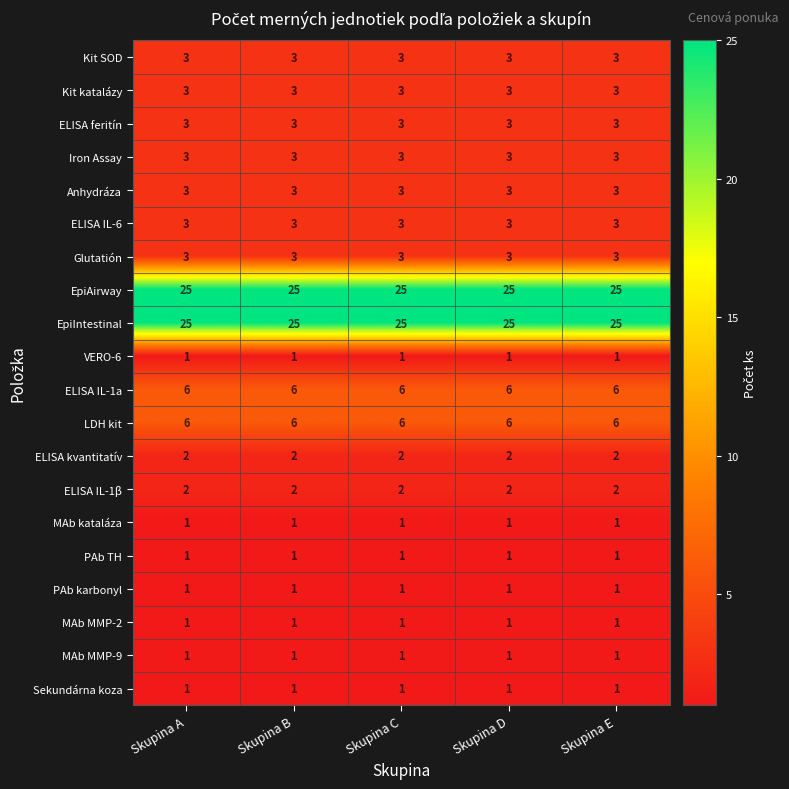

The value of LDH kit at Skupina E is 6. True or false?

True